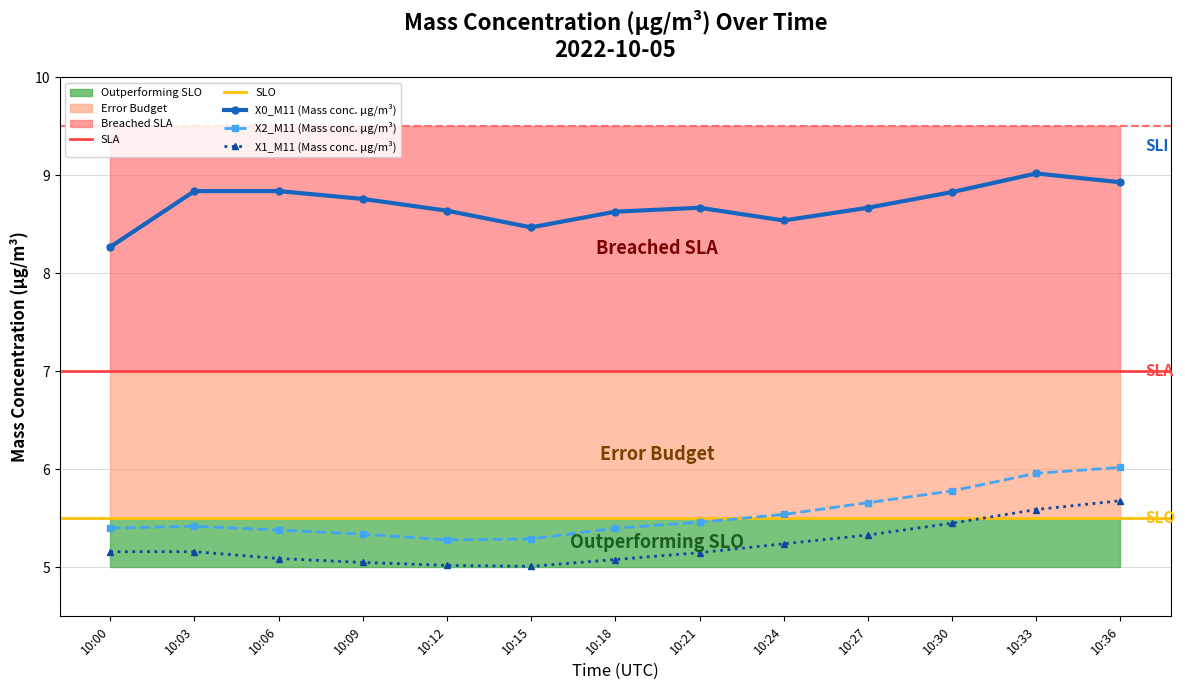

What value does the X1_M11 (Mass conc. μg/m³) series have at 10:30?

5.5